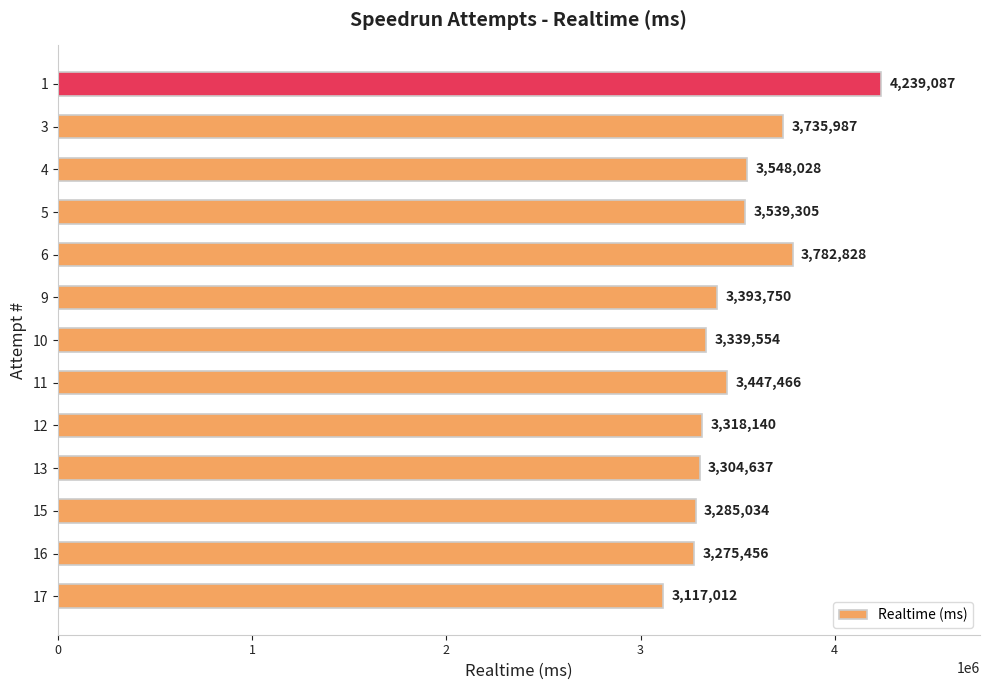

What is the sum of all values?

45326284